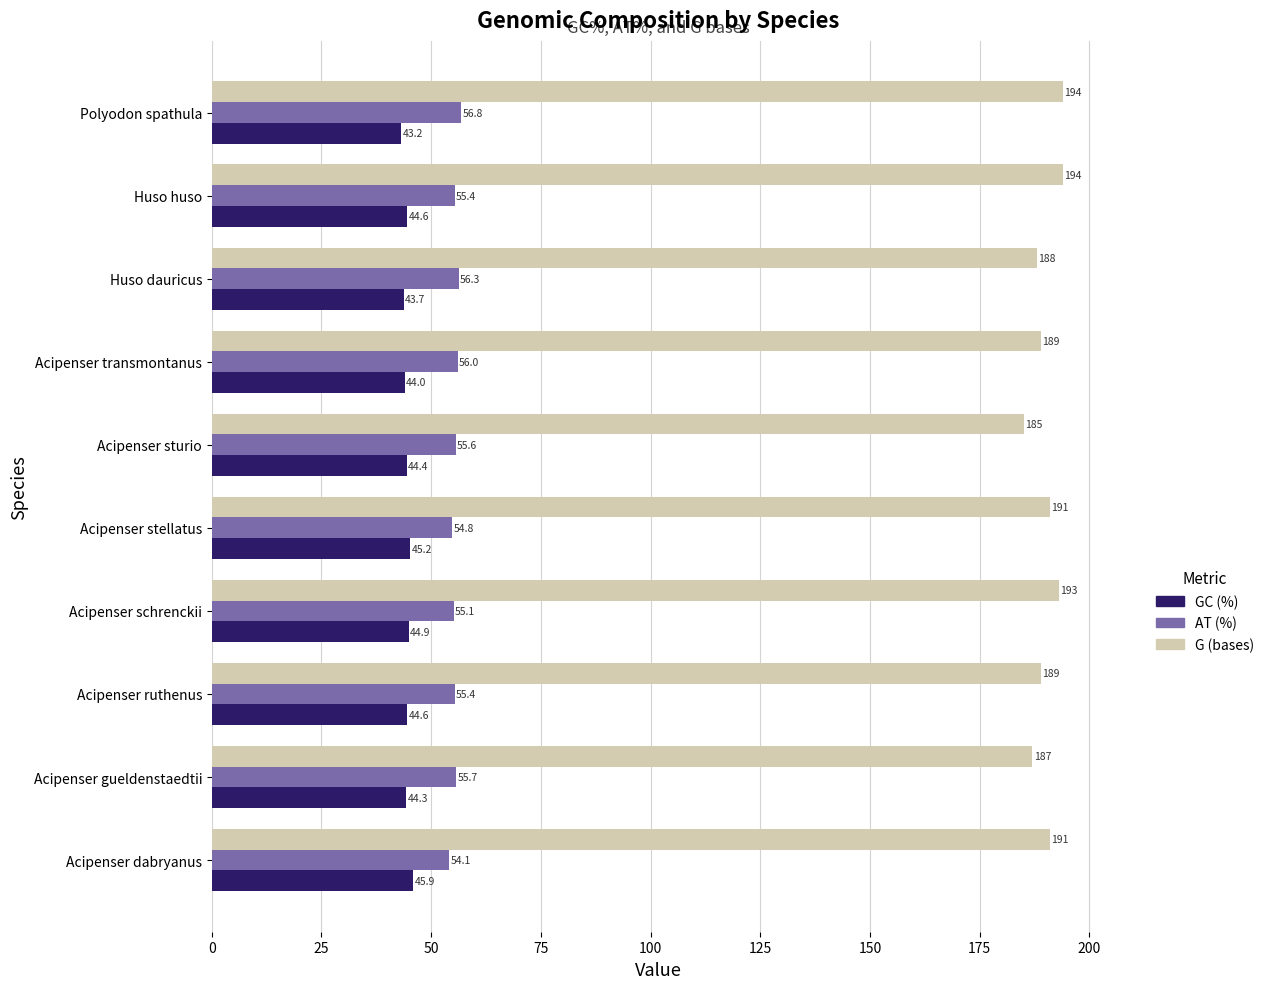

How many data points does each series have?

10